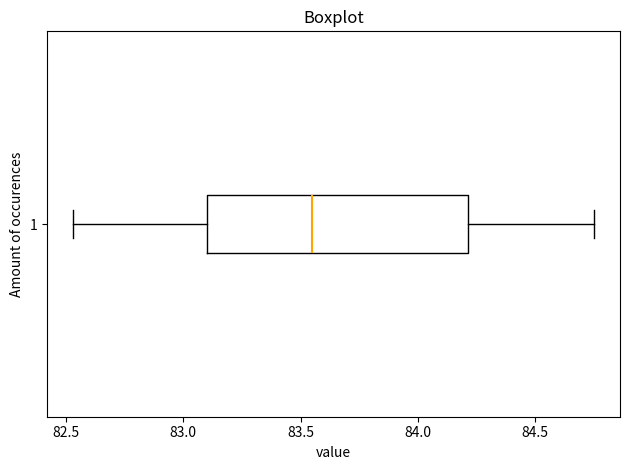

Transcribe this box plot: give where the median line is, the range the box spans, and where the two whiskers end, as read against the x-axis. The values are not printed on the chart, so give them approximately, as read against the axis.

median 83.55, box 83.10 to 84.20, whiskers 82.55 to 84.75